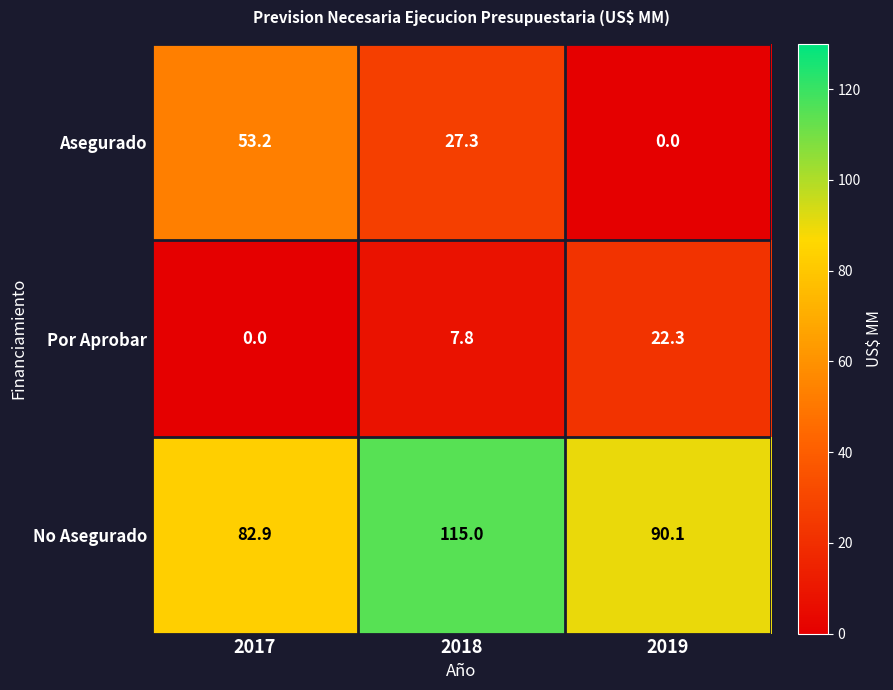

Reading left to right, list all the values displayed in this chart.

Asegurado: 53.2	27.3	0.0
Por Aprobar: 0.0	7.8	22.3
No Asegurado: 82.9	115.0	90.1